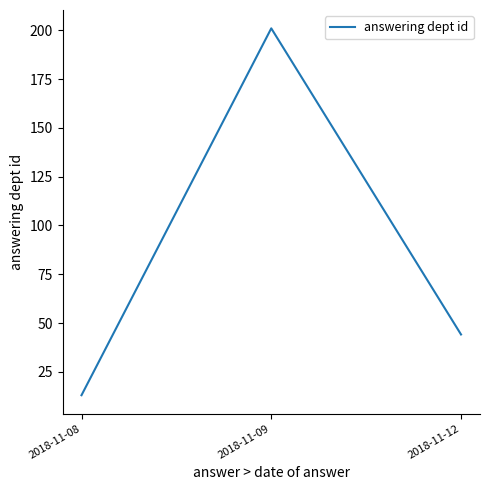

Reading left to right, list all the values displayed in this chart.

13.0	201.0	44.1